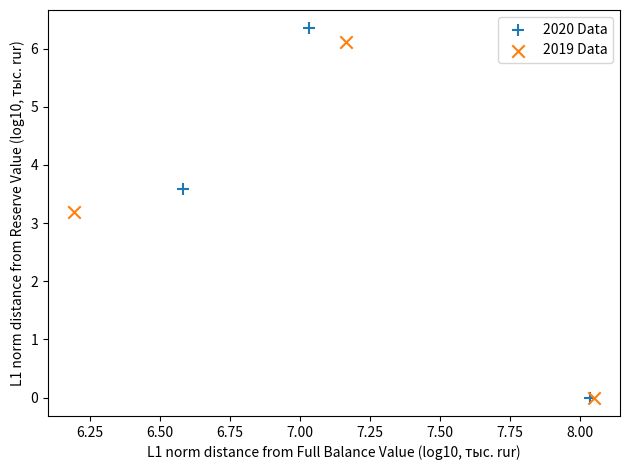

Which series has the largest Y range (max minus min)?

2020 Data